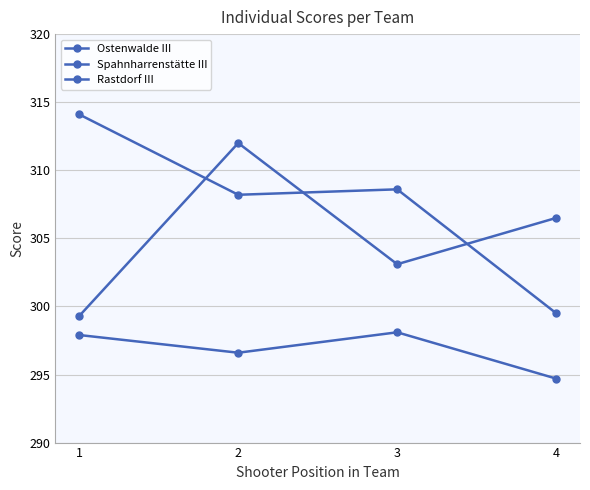

Is this an area chart (filled region under the line)?

No